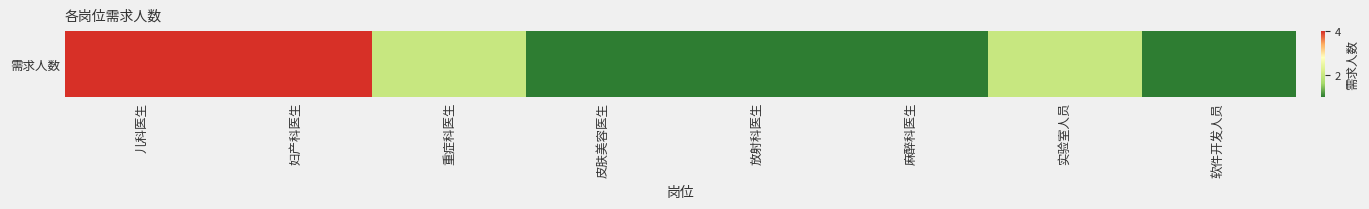

Where is the data nearest to the value 2?

重症科医生